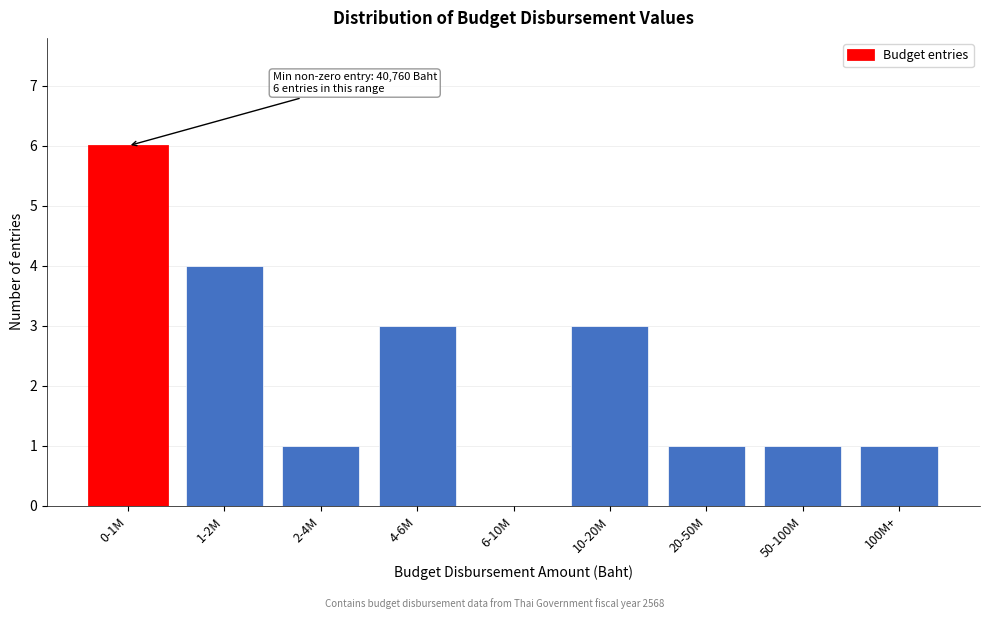

Reading right to left, extract all data points from this chart.

100M+=1	50-100M=1	20-50M=1	10-20M=3	6-10M=0	4-6M=3	2-4M=1	1-2M=4	0-1M=6